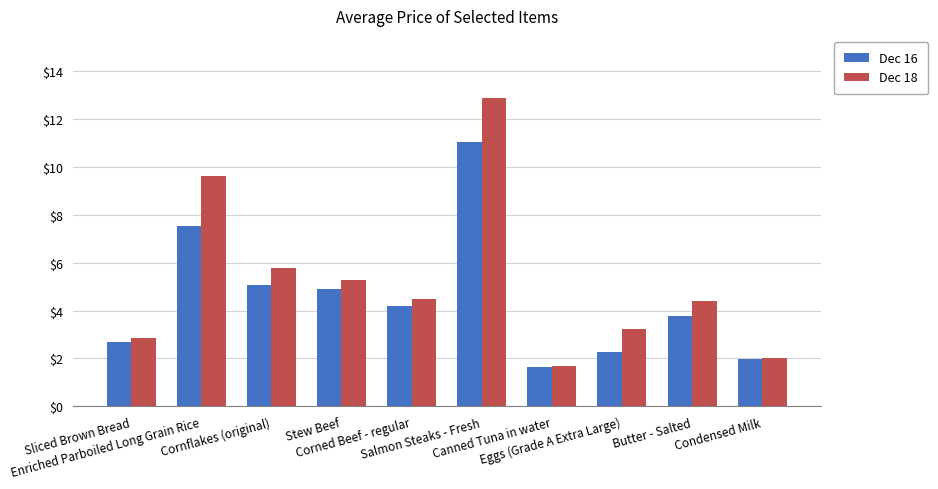

Which series changed the most between Corned Beef - regular and Canned Tuna in water?

Dec 18